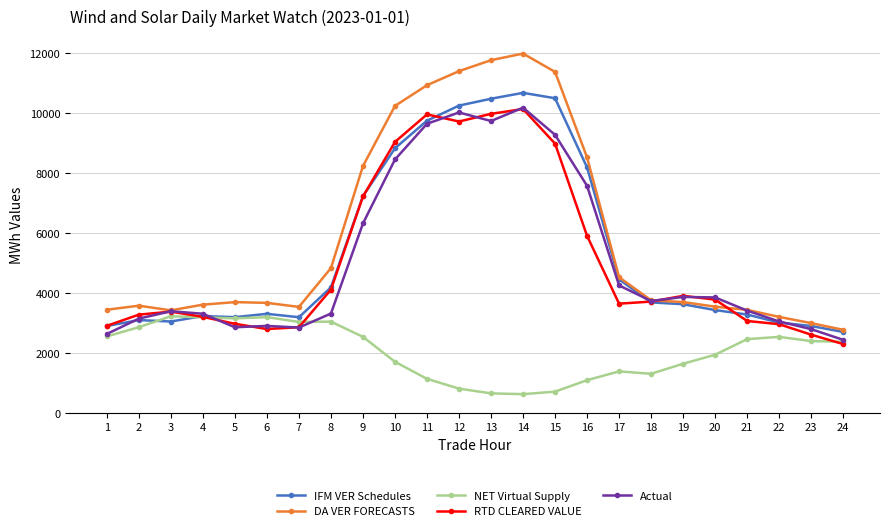

What is the difference between the NET Virtual Supply values at 2 and 23?

465.3